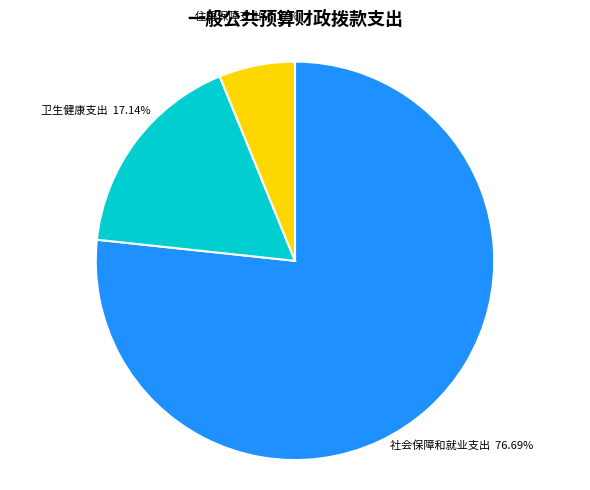

Does any single category account for the majority?

Yes